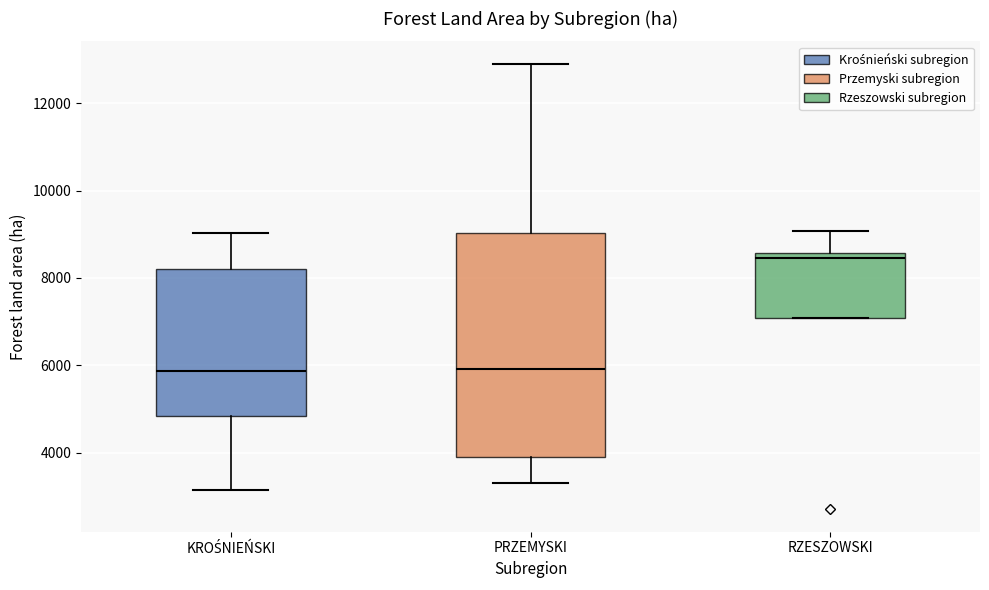

Reading left to right, transcribe this box plot: for each box, give where its median line is, the range the box spans, and where its two whiskers end, as read against the y-axis. The values are not printed on the chart, so give them approximately, as read against the axis.

KROŚNIEŃSKI: median 5800, box 4800 to 8200, whiskers 3200 to 9000
PRZEMYSKI: median 6000, box 3800 to 9000, whiskers 3200 to 13000
RZESZOWSKI: median 8400, box 7000 to 8600, whiskers 7000 to 9000